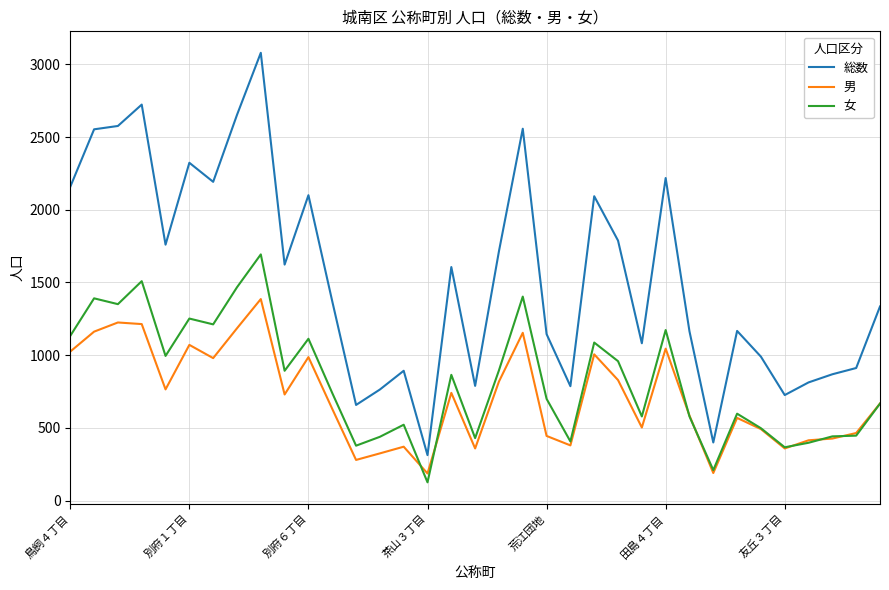

List the series in order of their peak value, lowest first.

男, 女, 総数